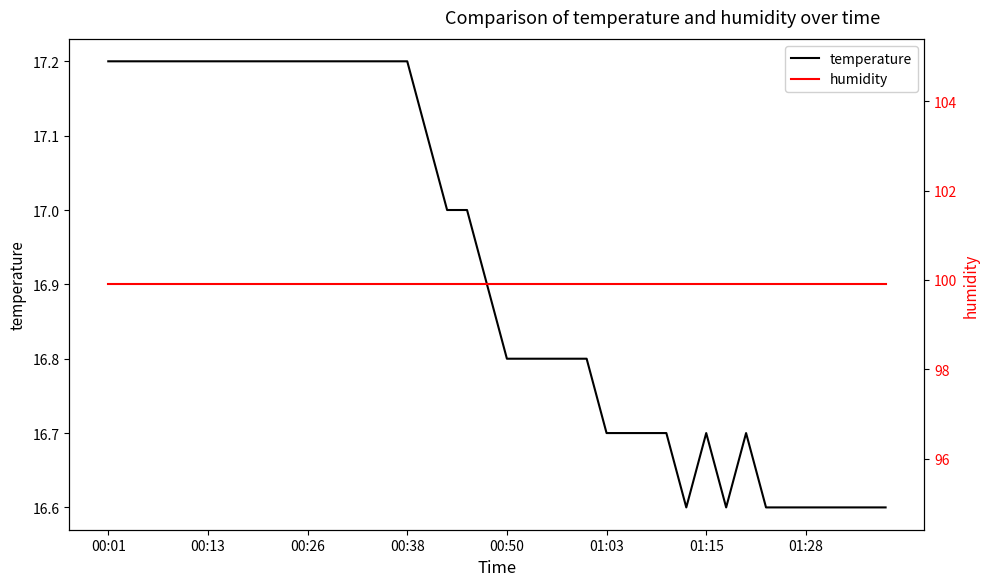

What is the highest value of the humidity series?

99.9